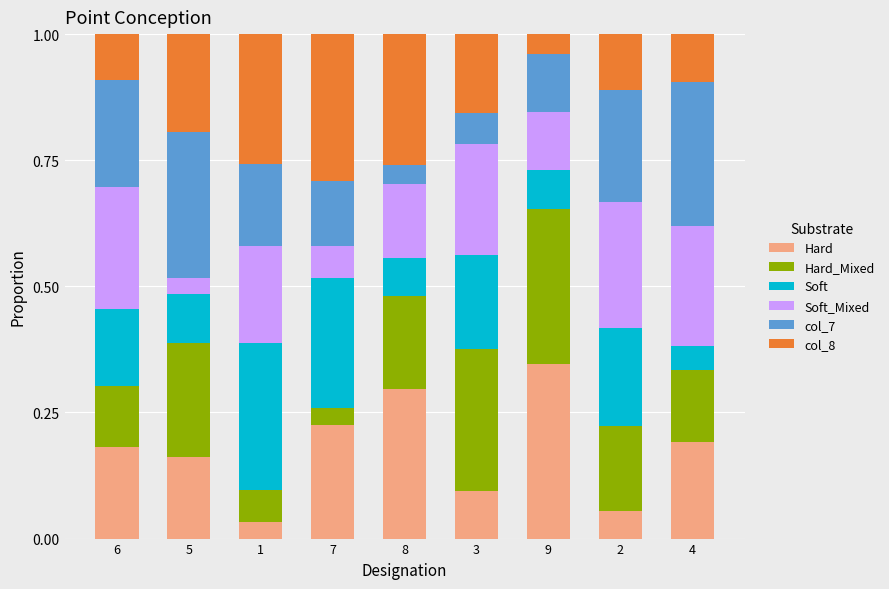

What are all the series names shown in the legend?

Hard, Hard_Mixed, Soft, Soft_Mixed, col_7, col_8